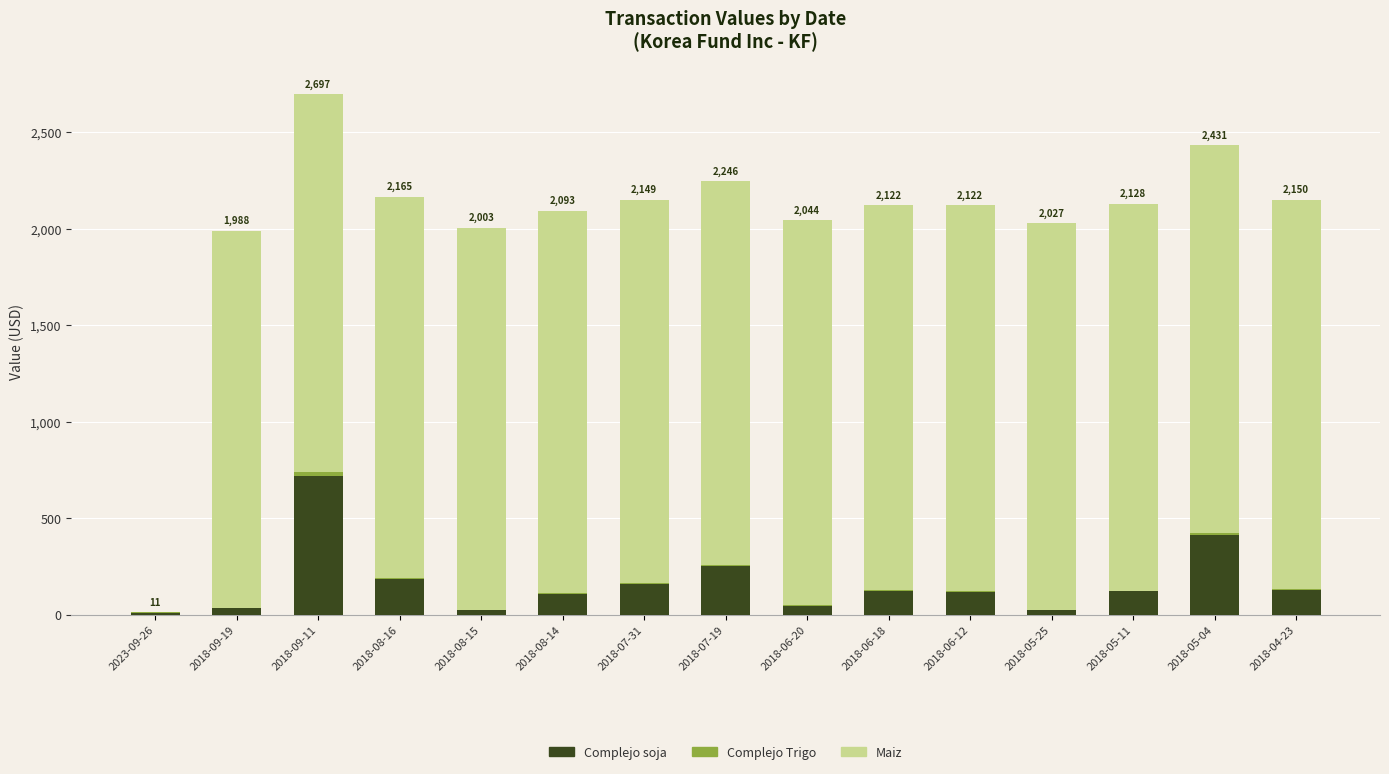

What is the highest value of the Complejo soja series?

720.4